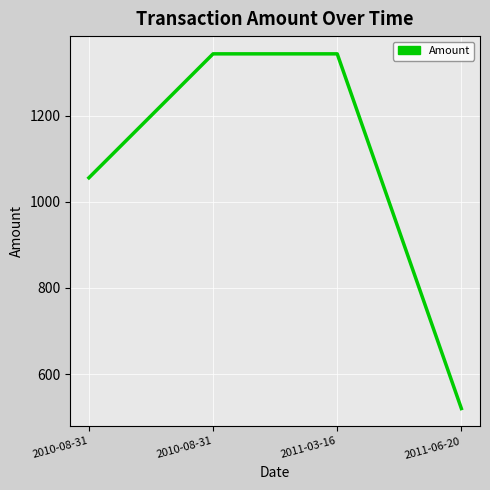

List the labels in order of value, smallest first.

2011-06-20, 2010-08-31, 2010-08-31, 2011-03-16